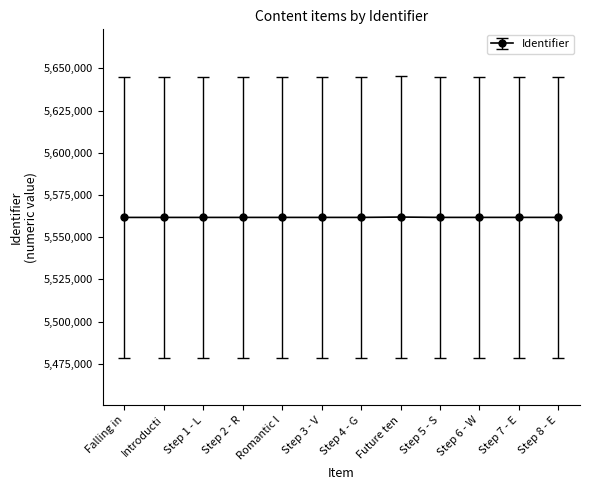

The value at Step 4 - G is 5561705. True or false?

True